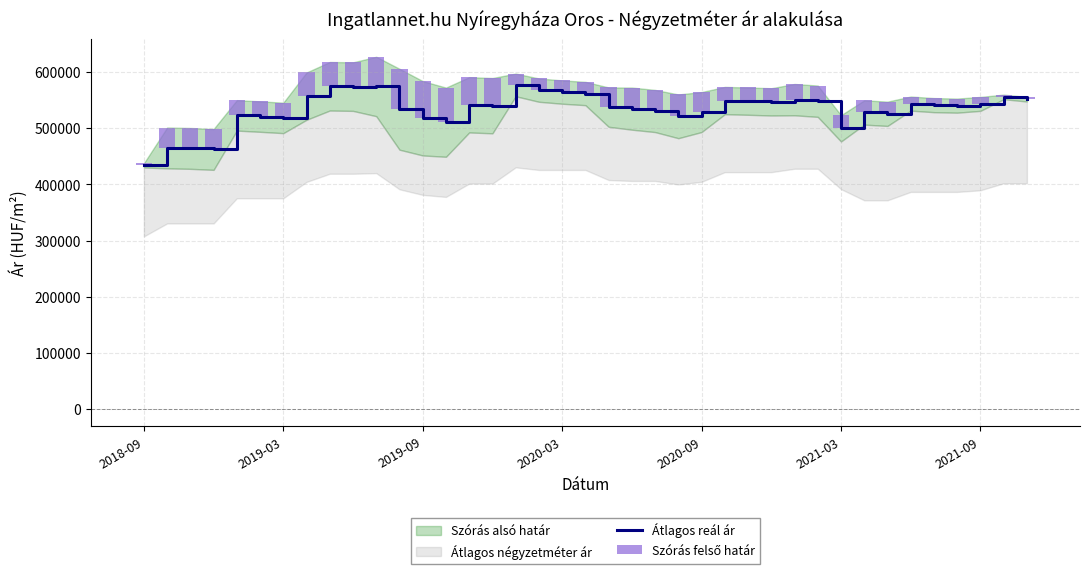

True or false: Szórás felső határ has a value of 10061 at 20.

False